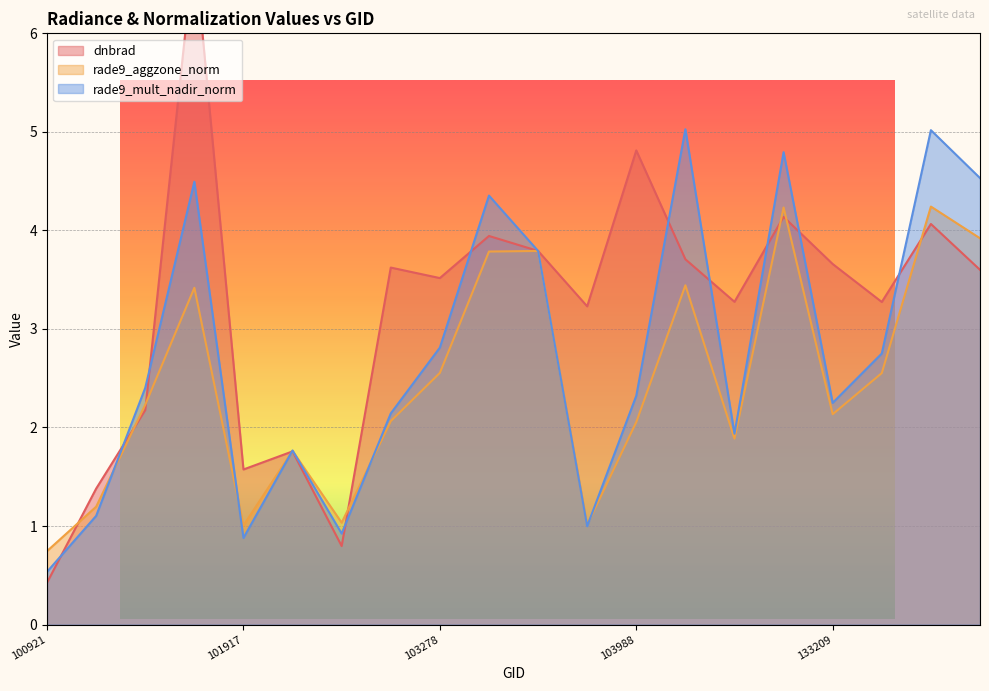

At which category is the sum across all series the highest?

101805